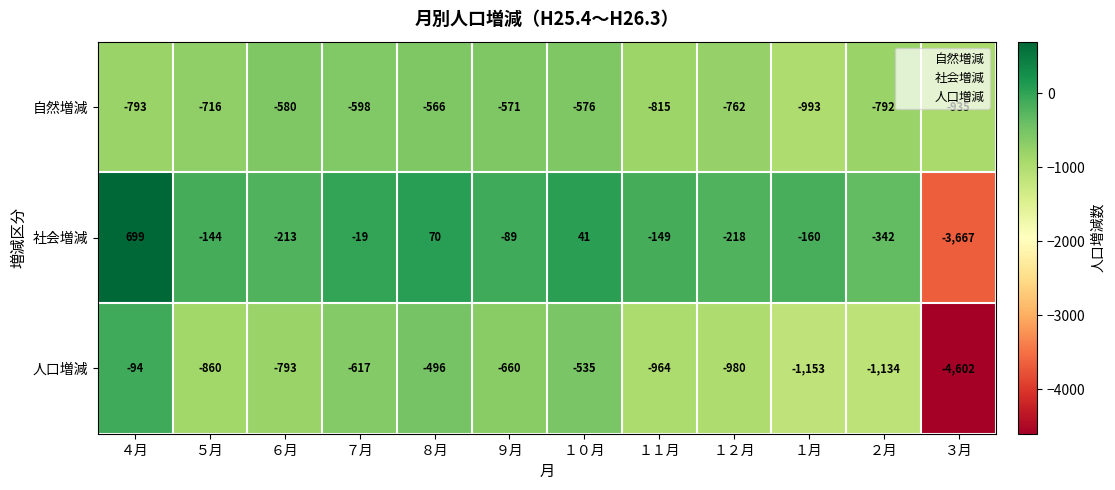

At which label is 人口増減 closest to -2348?

１月